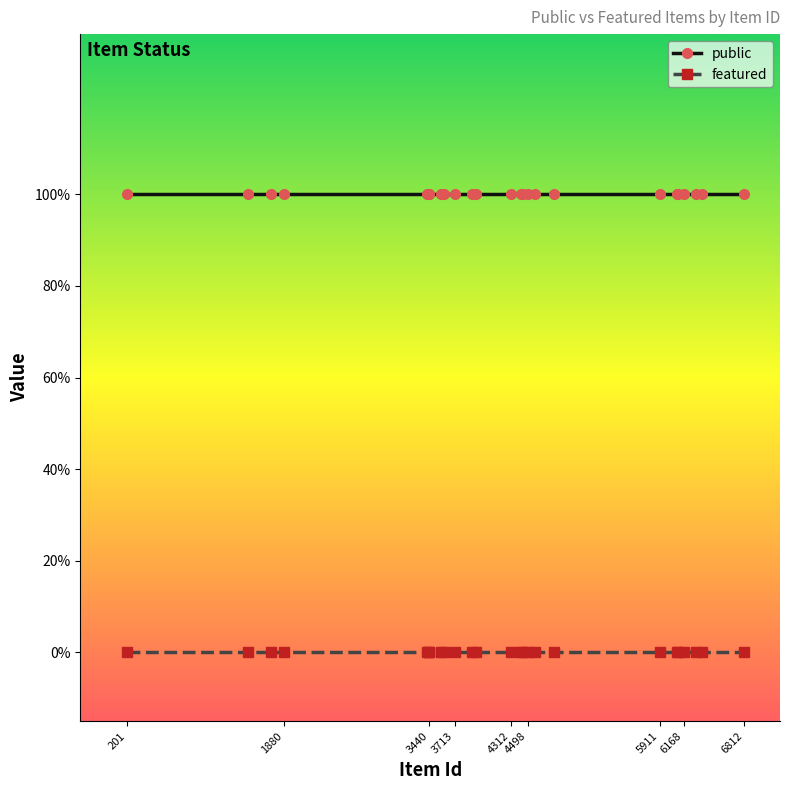

Is this an area chart (filled region under the line)?

No